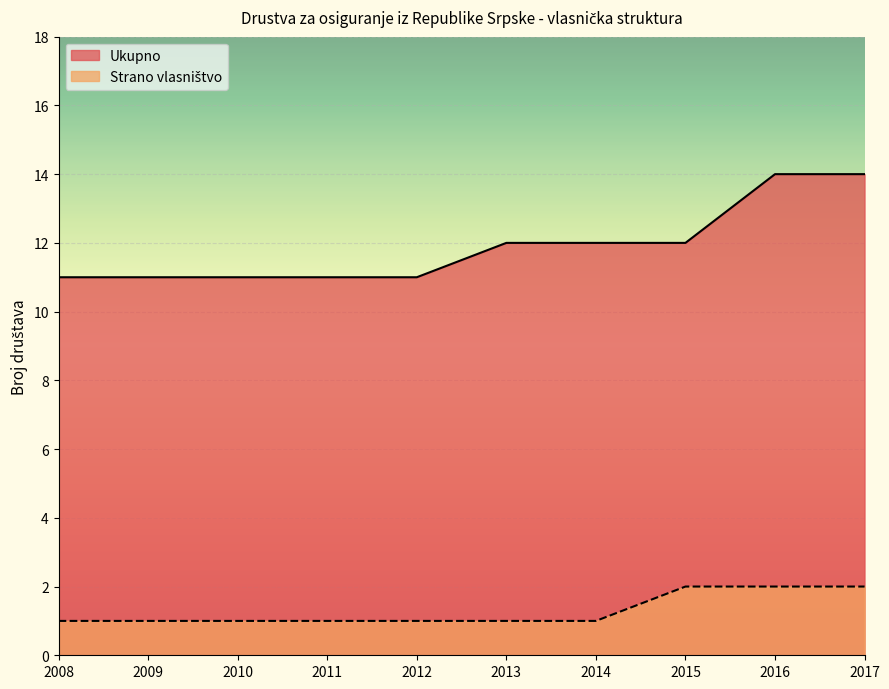

Is it true that Strano vlasnistvo equals 1 at 2008?

True